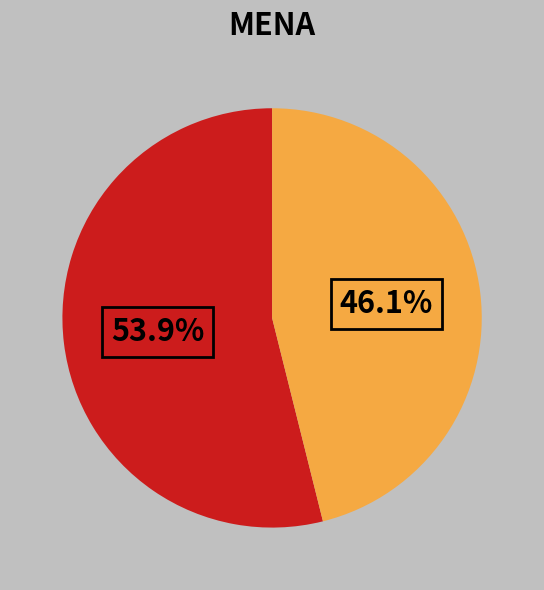

Is there any slice that represents more than half of the pie?

Yes